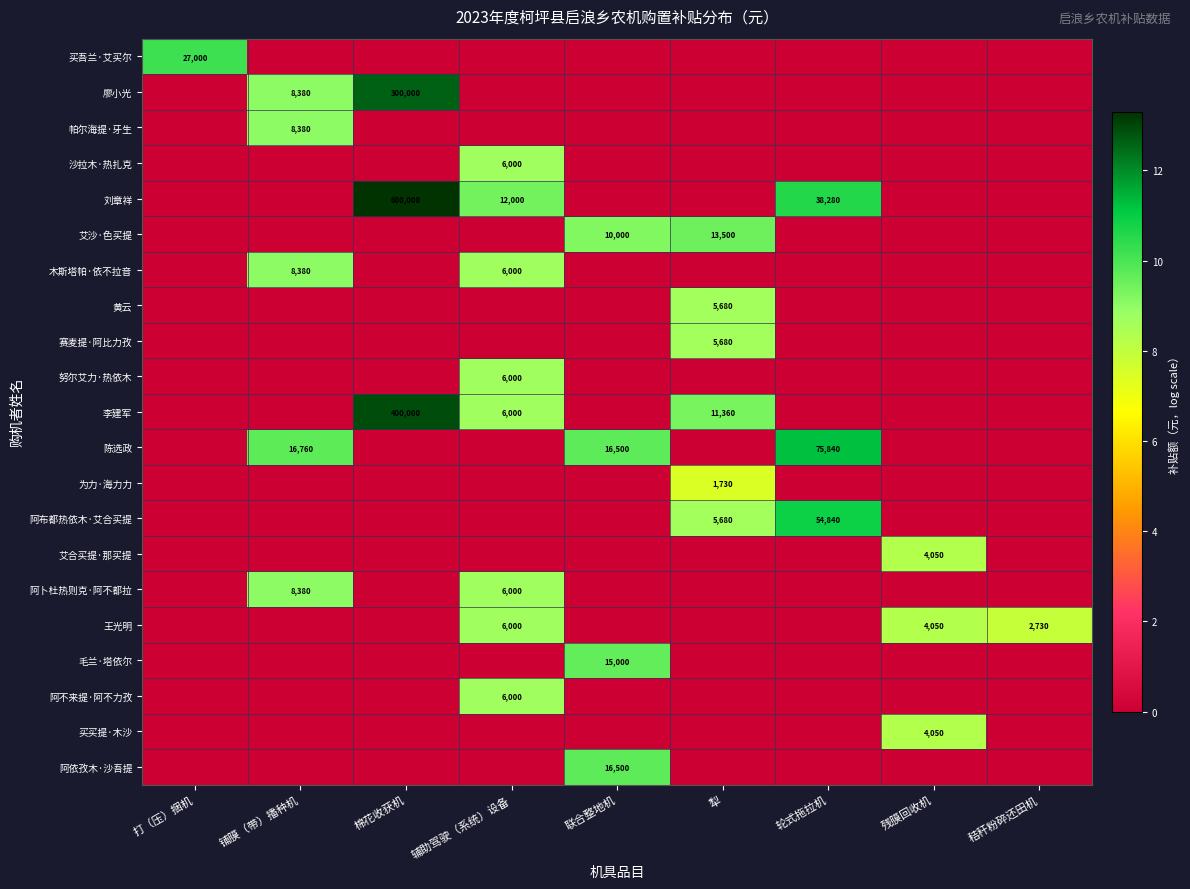

Is the value of 为力·海力力 at 犁 greater than the value of 陈选政 at 轮式拖拉机?

No